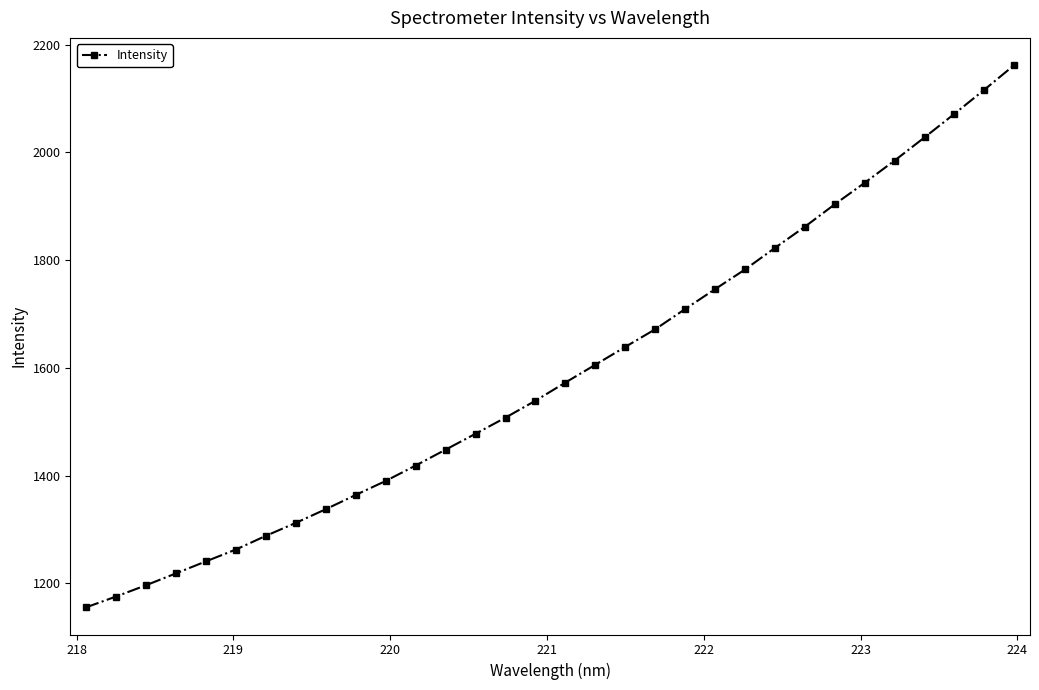

What is the value of the 32nd point from the left?

2162.0